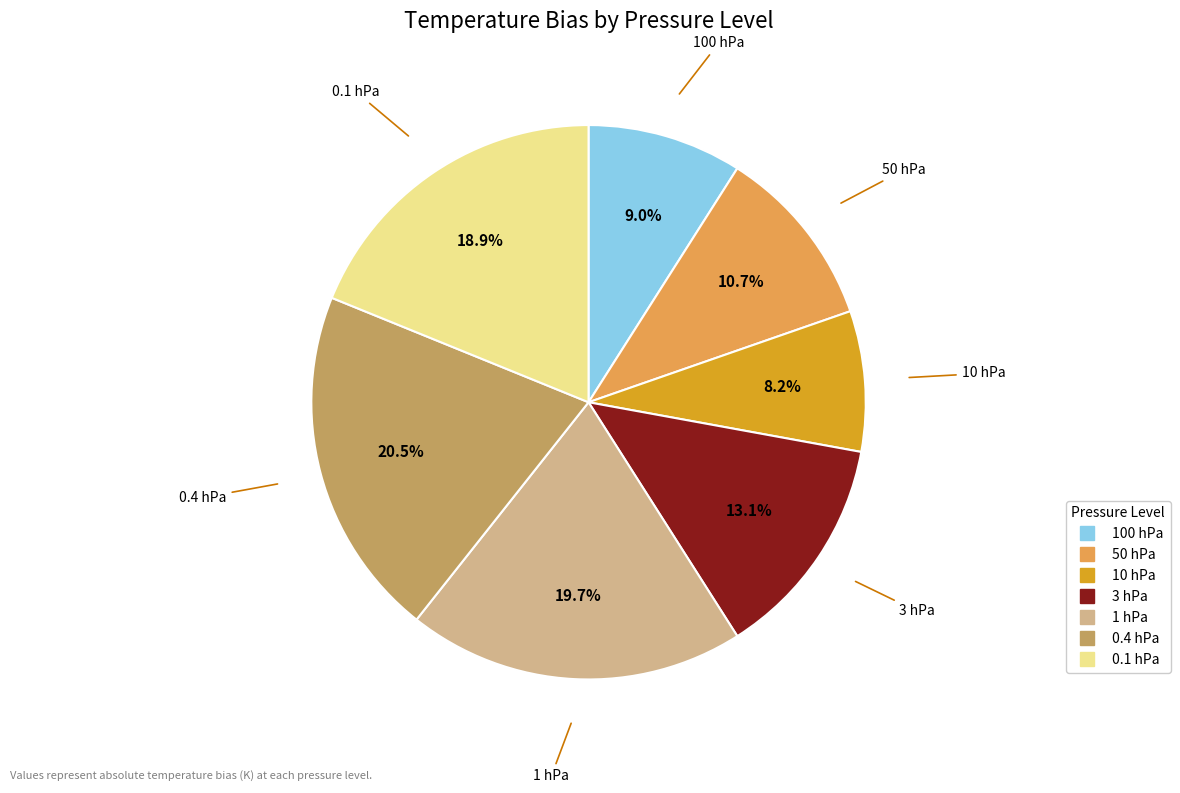

How many slices are in this pie chart?

7